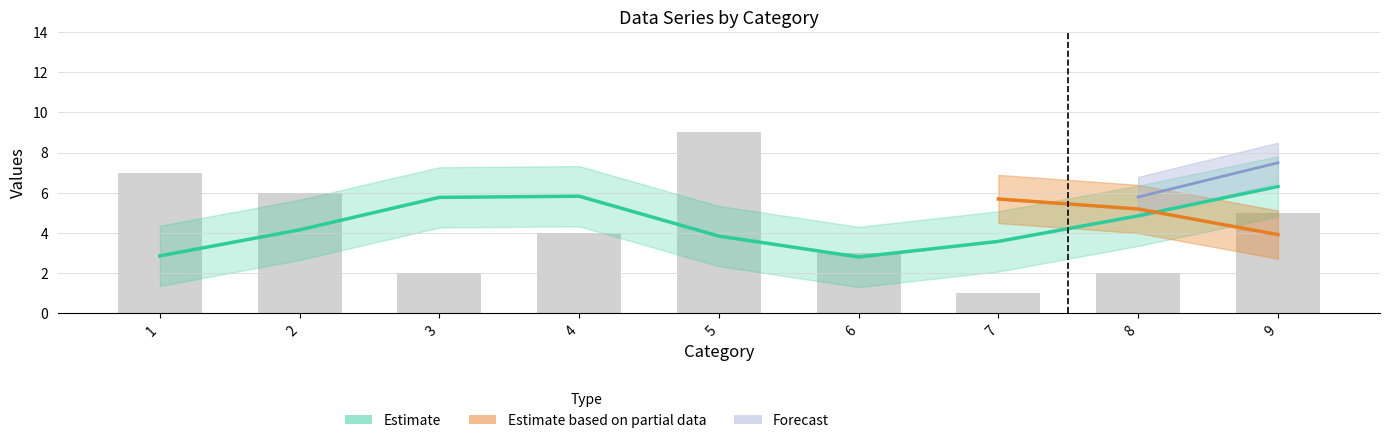

Which has a higher value, 8 or 1?

8